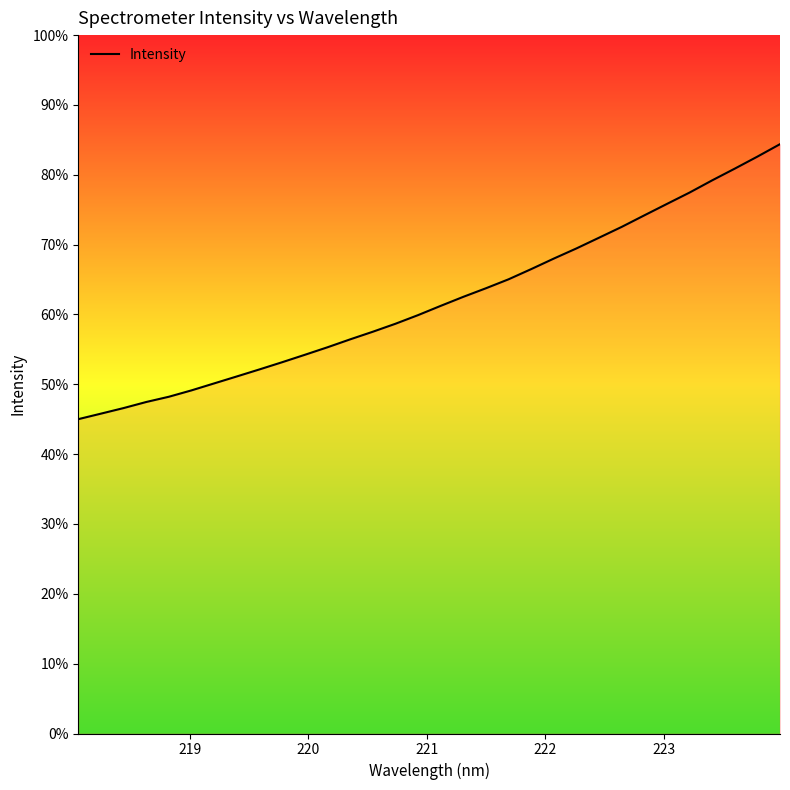

What is the label of the 6th point from the left?

223